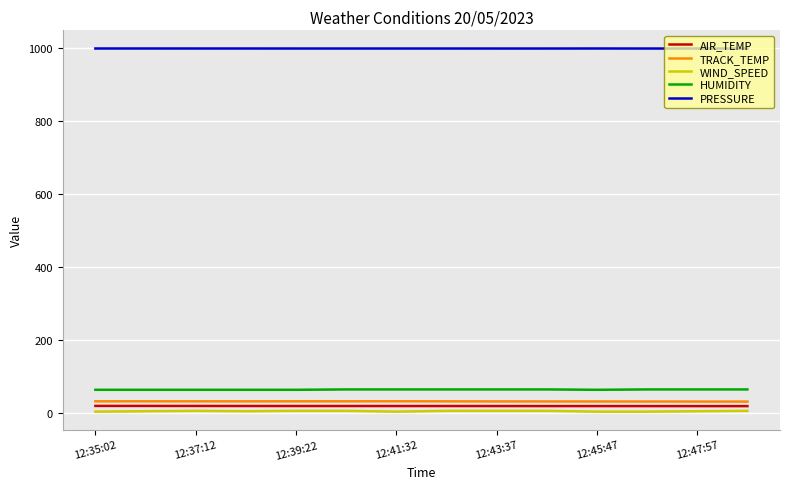

True or false: HUMIDITY and TRACK_TEMP cross at least once.

False